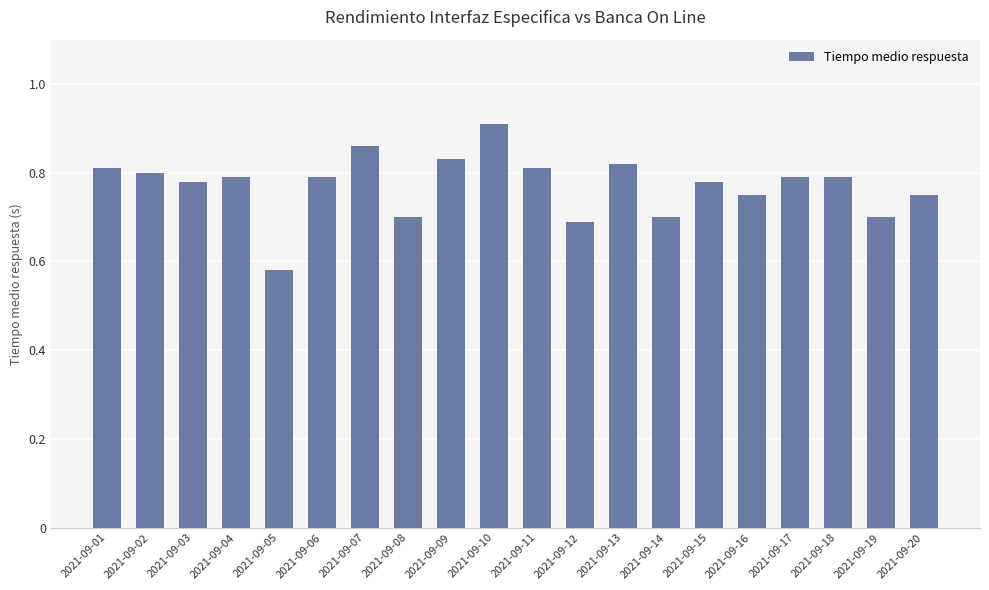

Is it true that the value at 2021-09-13 is 1.5?

False